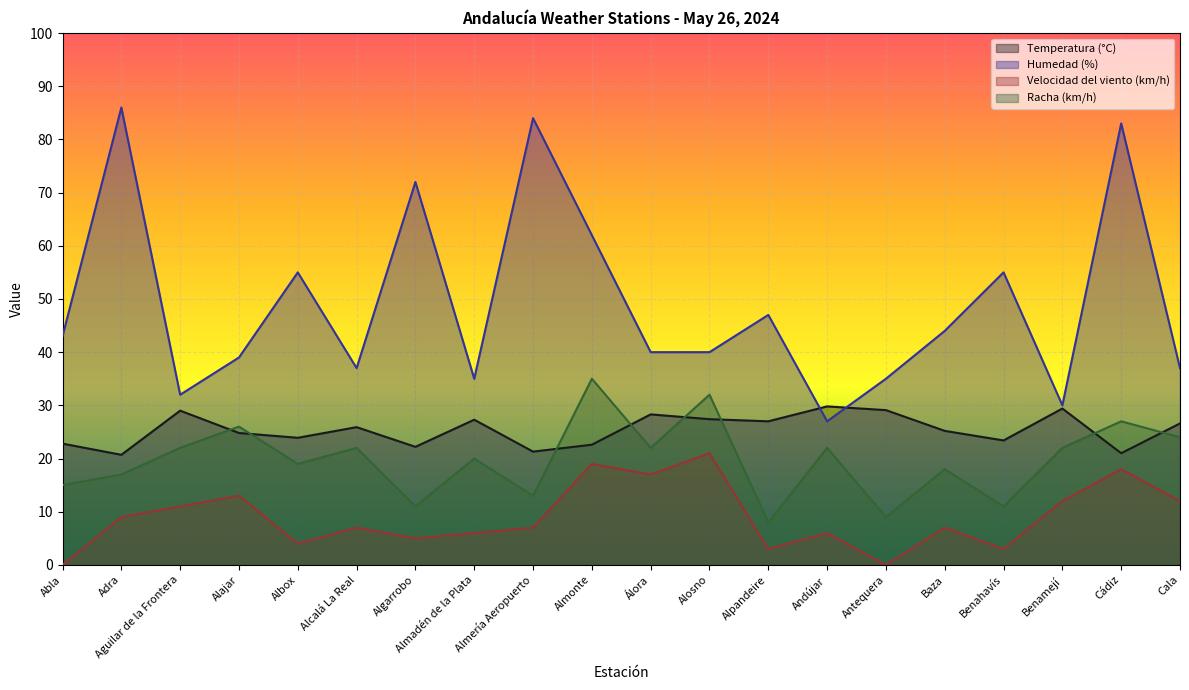

At which category does the chart reach its peak across all series?

Adra